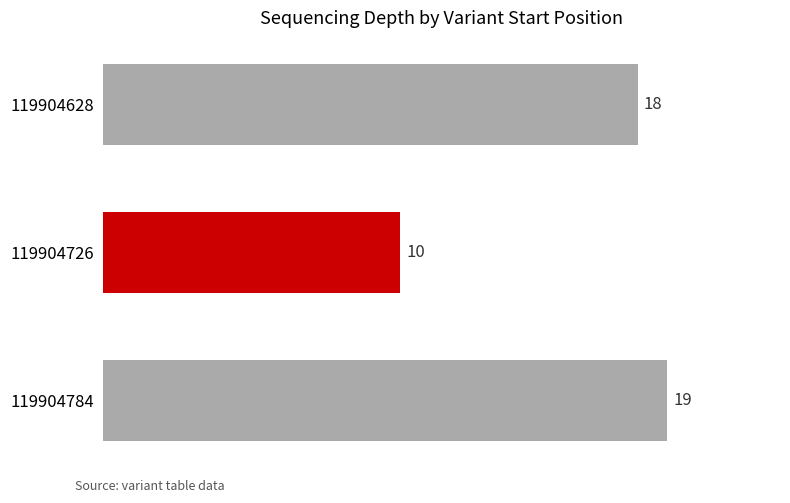

What is the change in value from 119904628 to 119904784?

+1